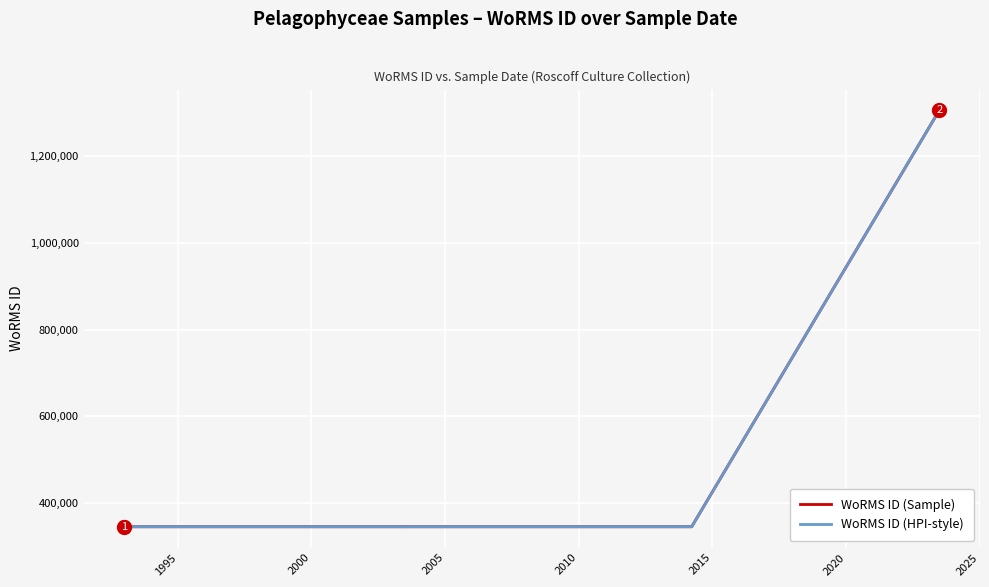

Which series has the largest total across all categories?

WoRMS ID (Sample)